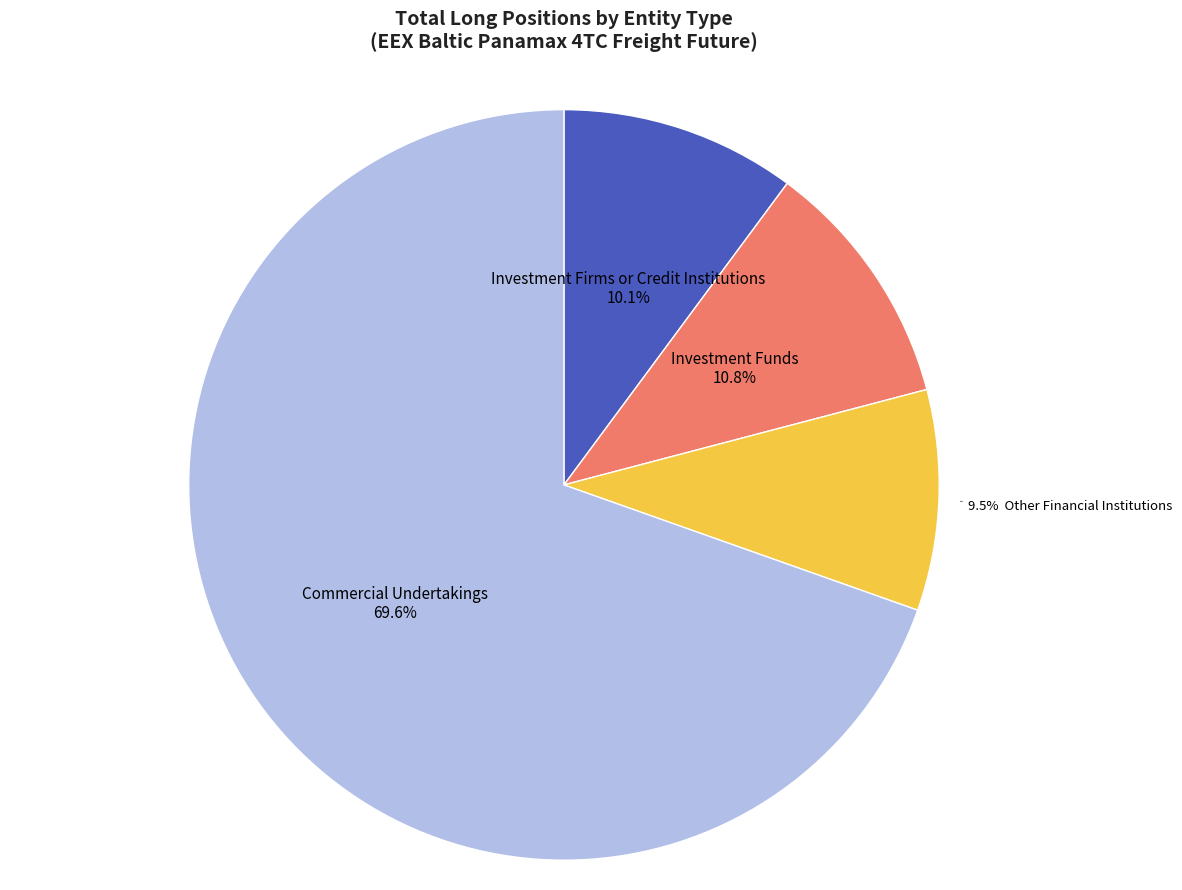

Does any single category account for the majority?

Yes